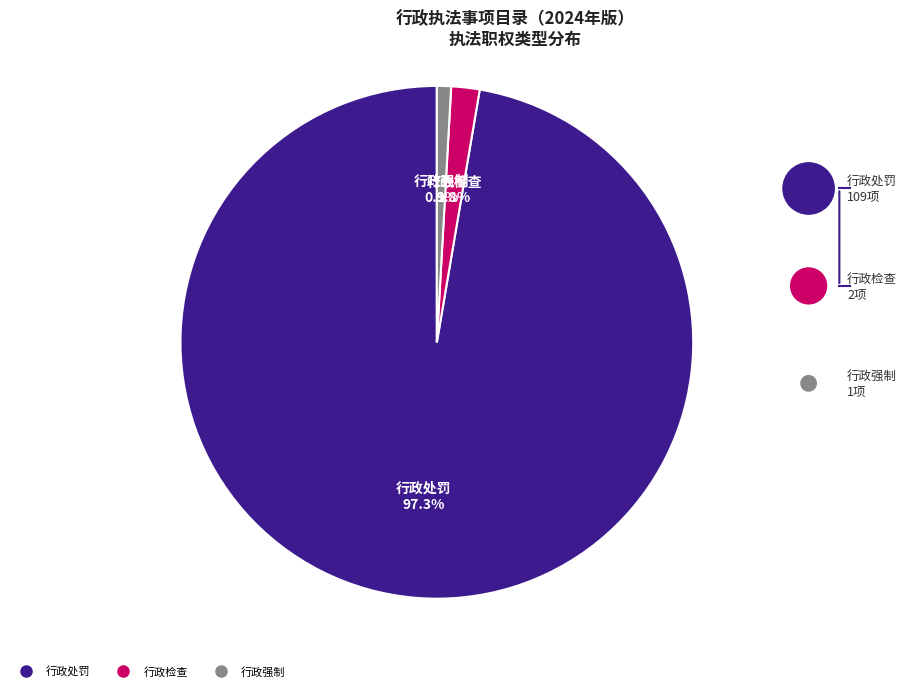

Which has a higher value, 行政处罚 or 行政强制?

行政处罚